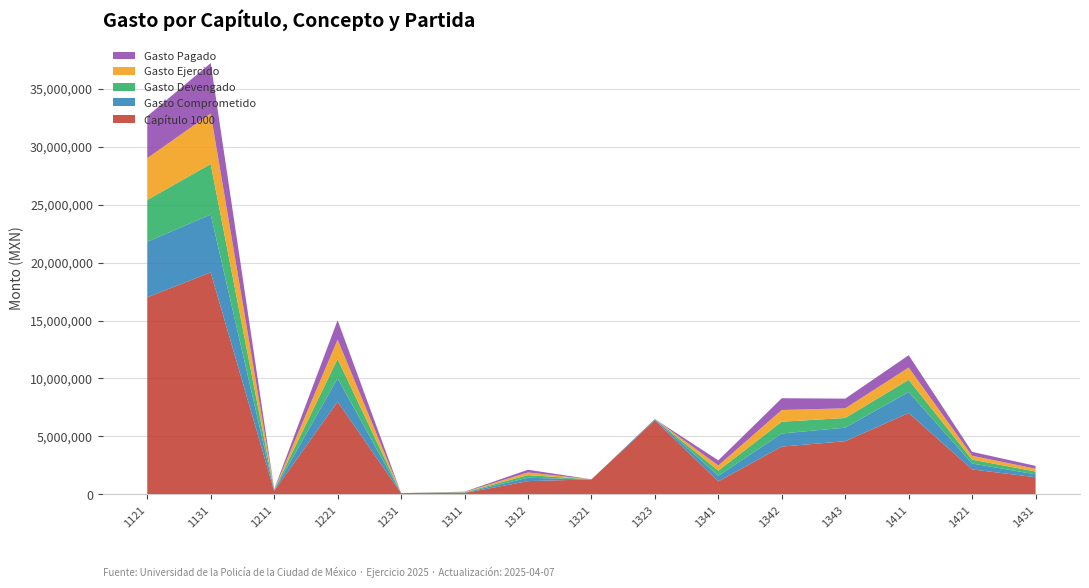

Reading left to right, list all the values displayed in this chart.

Capítulo 1000: 1121=17000000.0	1131=19150000.0	1211=302209.0	1221=8000000.0	1231=120000.0	1311=126000.0	1312=1150000.0	1321=1300000.0	1323=6400000.0	1341=1127235.0	1342=4128188.0	1343=4593452.0	1411=7020000.0	1421=2160327.0	1431=1485223.0
Gasto Comprometido: 1121=4786630.0	1131=4991666.0	1211=62538.0	1221=2013332.0	1231=0.0	1311=30000.0	1312=290000.0	1321=1214.0	1323=100000.0	1341=487069.0	1342=1130000.0	1343=1168000.0	1411=1810000.0	1421=508000.0	1431=250000.0
Gasto Devengado: 1121=3610428.7	1131=4353060.0	1211=31269.0	1221=1669371.6	1231=0.0	1311=27449.1	1312=230362.7	1321=1213.7	1323=0.0	1341=442105.9	1342=1013705.9	1343=833587.3	1411=1059204.3	1421=334833.3	1431=242974.5
Gasto Ejercido: 1121=3610428.7	1131=4353060.0	1211=31269.0	1221=1669371.6	1231=0.0	1311=27449.1	1312=230362.7	1321=1213.7	1323=0.0	1341=442105.9	1342=1013705.9	1343=833587.3	1411=1059204.3	1421=334833.3	1431=242974.5
Gasto Pagado: 1121=3610428.7	1131=4353060.0	1211=31269.0	1221=1669371.6	1231=0.0	1311=27449.1	1312=230362.7	1321=1213.7	1323=0.0	1341=442105.9	1342=1013705.9	1343=833587.3	1411=1059204.3	1421=334833.3	1431=242974.5